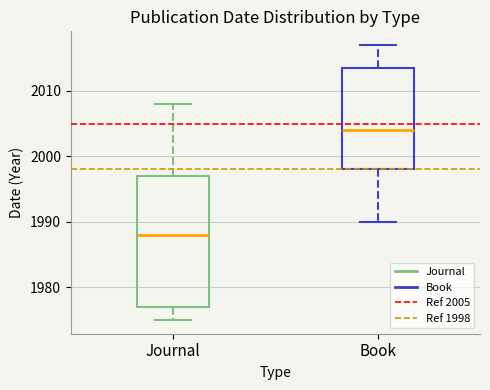

Reading left to right, transcribe this box plot: for each box, give where its median line is, the range the box spans, and where its two whiskers end, as read against the y-axis. The values are not printed on the chart, so give them approximately, as read against the axis.

Journal: median 1988, box 1977 to 1997, whiskers 1975 to 2008
Book: median 2004, box 1998 to 2014, whiskers 1990 to 2017